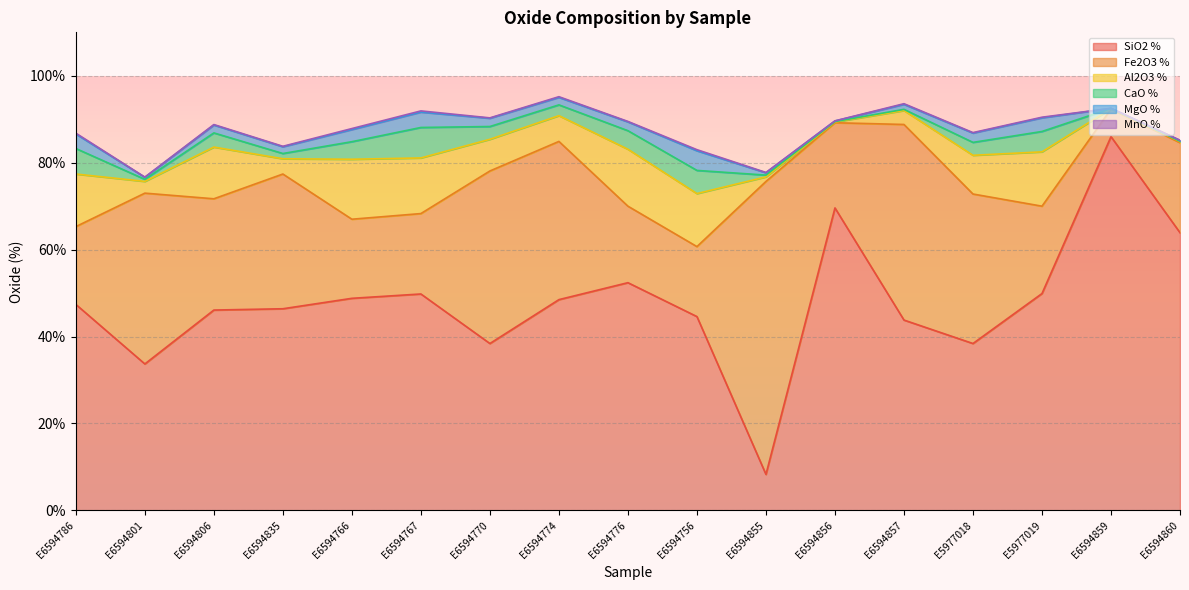

Where is the first local minimum for SiO2 %?

E6594801